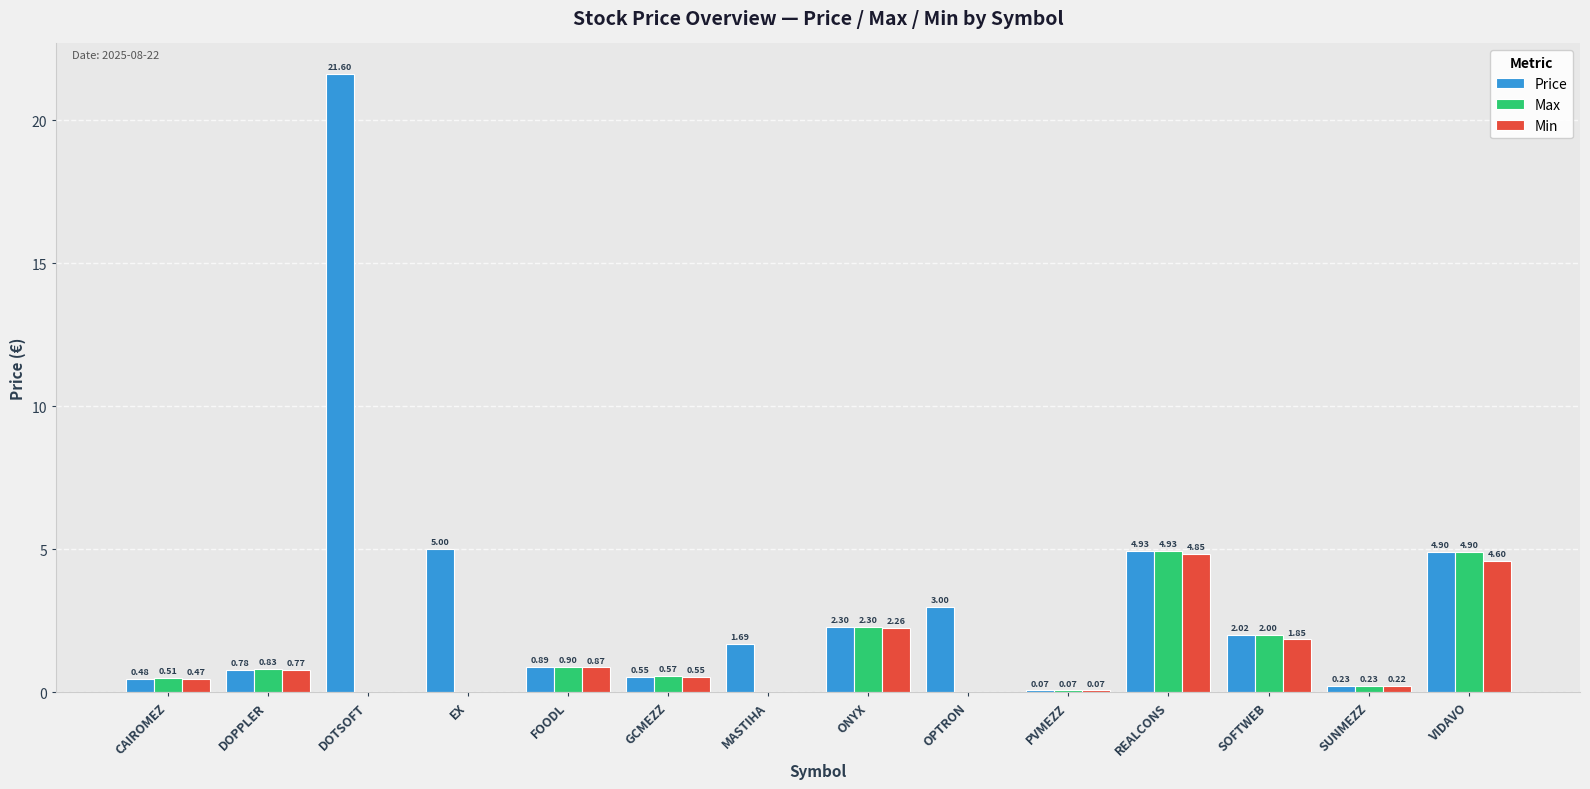

Are the bars horizontal?

No